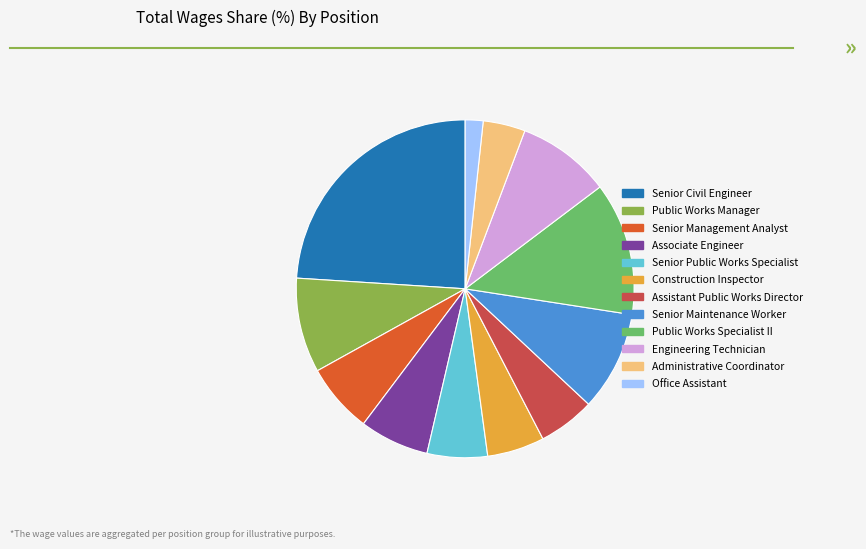

How many slices are in this pie chart?

12